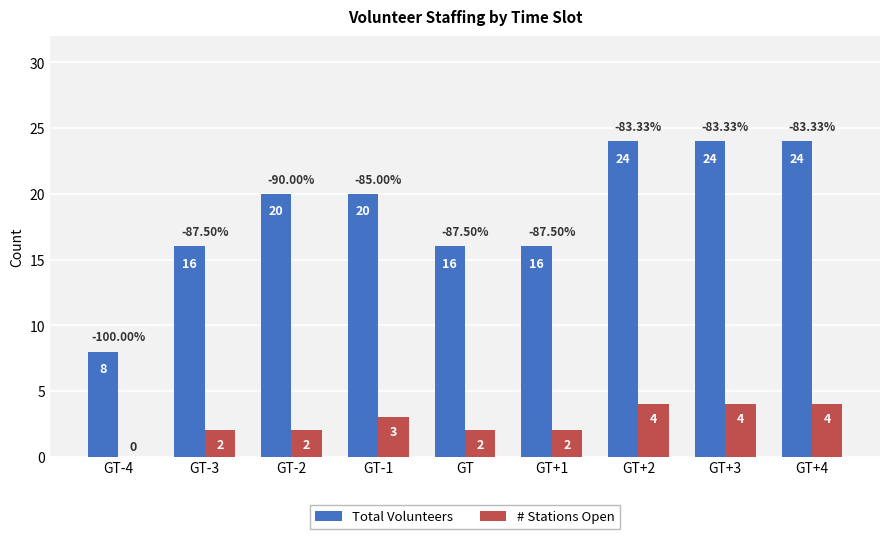

What is the sum of the Total Volunteers values at GT+2 and GT-1?

44